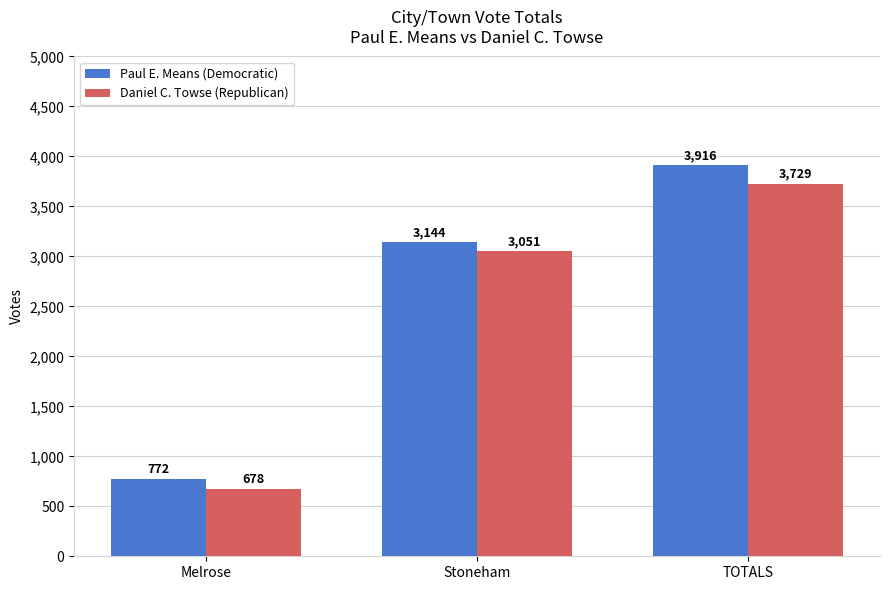

At which label does Daniel C. Towse (Republican) reach its minimum?

Melrose